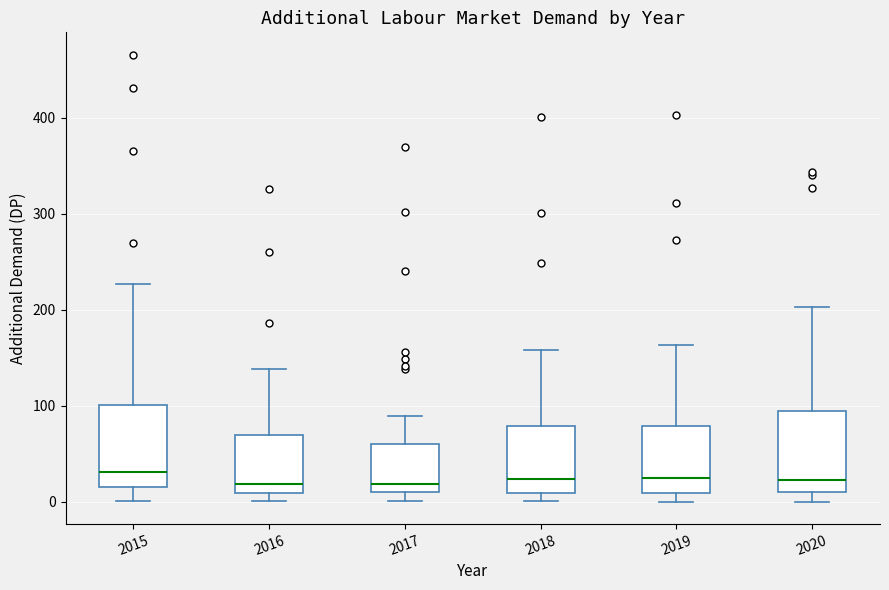

Reading left to right, read every box against the y-axis: the position of its median line, the range the box covers, and the ends of its whiskers. The values are not printed on the chart, so give them approximately, as read against the axis.

2015: median 30, box 20 to 100, whiskers 0 to 230
2016: median 20, box 10 to 70, whiskers 0 to 140
2017: median 20, box 10 to 60, whiskers 0 to 90
2018: median 20, box 10 to 80, whiskers 0 to 160
2019: median 30, box 10 to 80, whiskers 0 to 160
2020: median 20, box 10 to 90, whiskers 0 to 200